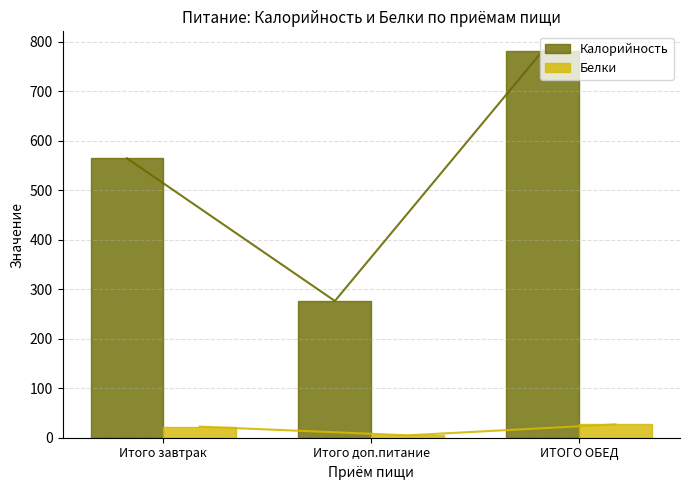

What are all the series names shown in the legend?

Калорийность, Белки